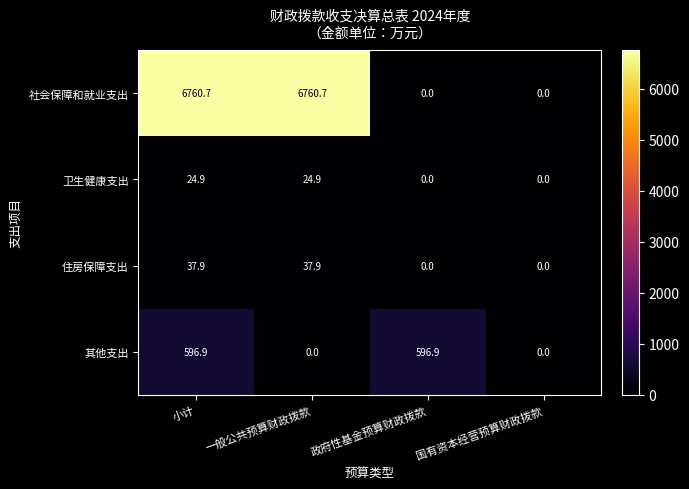

Reading left to right, transcribe all the data shown in this chart.

社会保障和就业支出: 小计=6760.7	一般公共预算财政拨款=6760.7	政府性基金预算财政拨款=0.0	国有资本经营预算财政拨款=0.0
卫生健康支出: 小计=24.9	一般公共预算财政拨款=24.9	政府性基金预算财政拨款=0.0	国有资本经营预算财政拨款=0.0
住房保障支出: 小计=37.9	一般公共预算财政拨款=37.9	政府性基金预算财政拨款=0.0	国有资本经营预算财政拨款=0.0
其他支出: 小计=596.9	一般公共预算财政拨款=0.0	政府性基金预算财政拨款=596.9	国有资本经营预算财政拨款=0.0